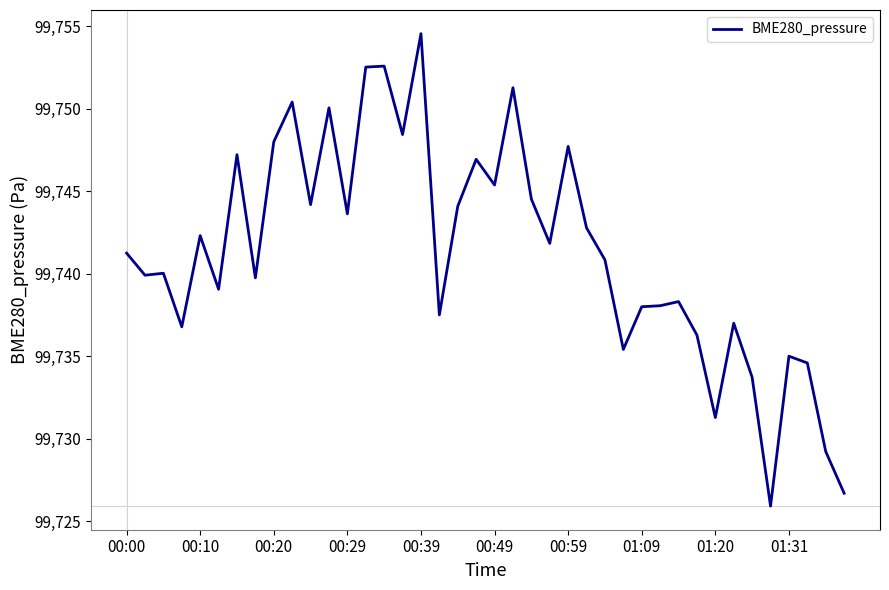

What is the greatest value displayed?

99754.6